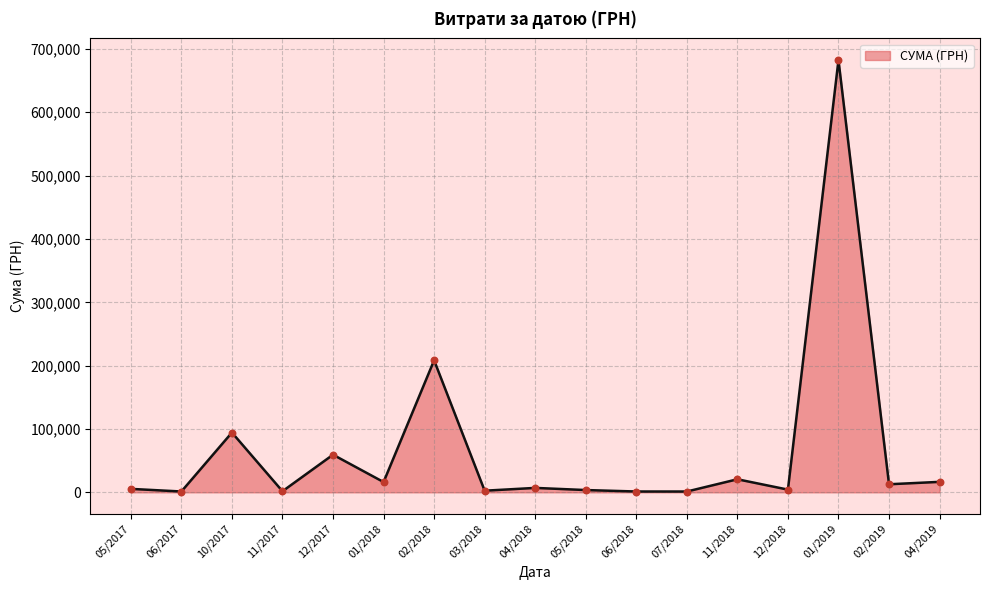

What is the greatest value displayed?

682486.6